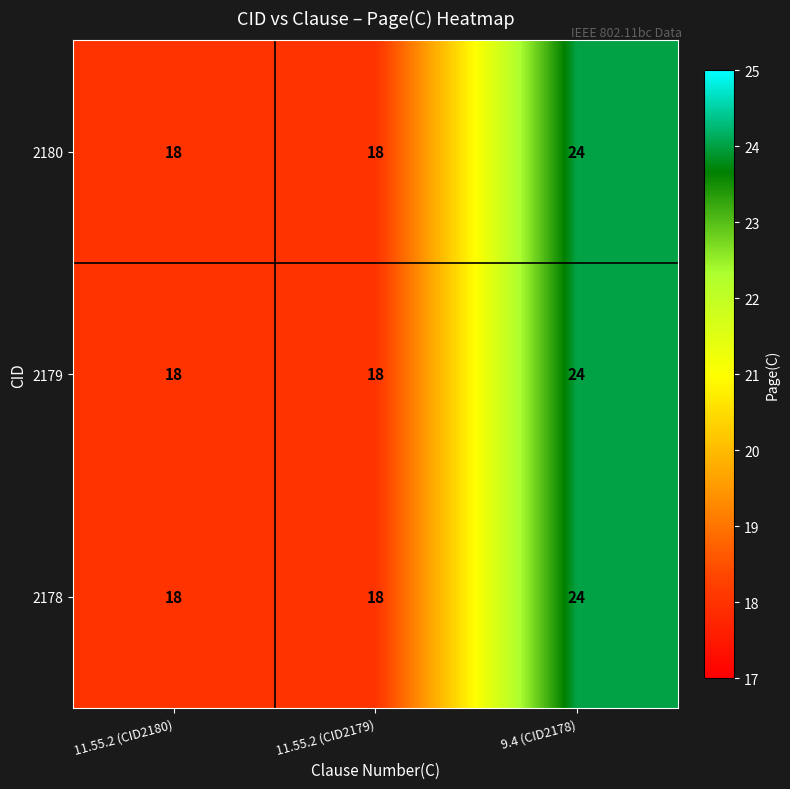

What is the greatest value displayed?

24